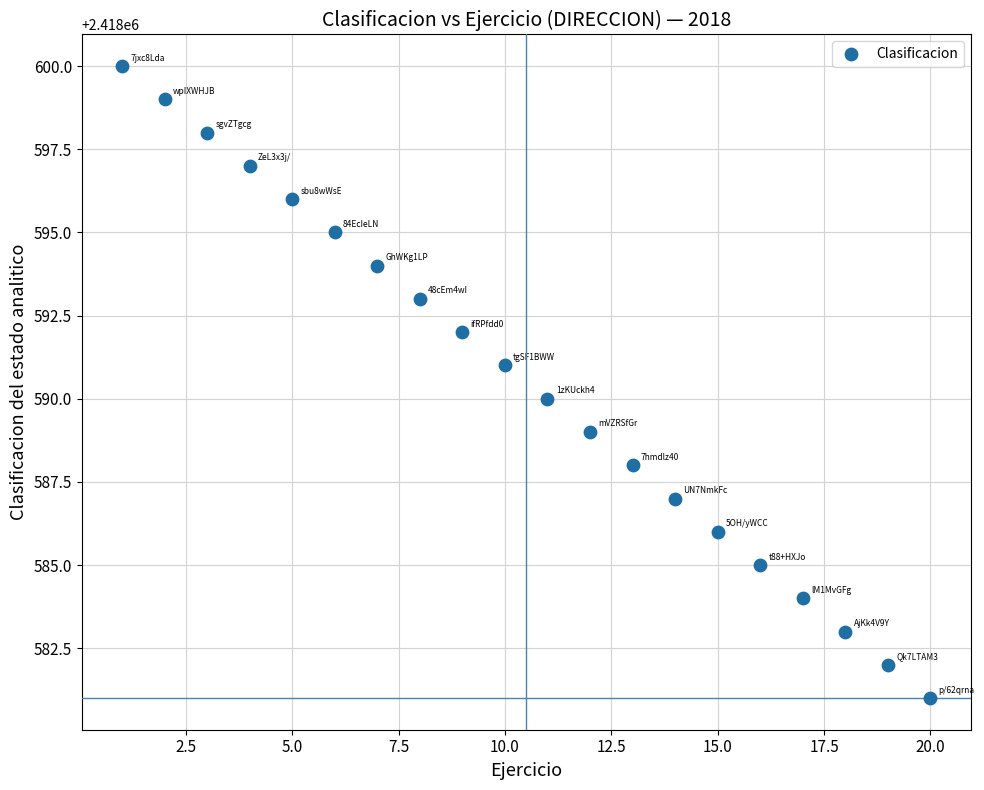

What is the range of Y values (max minus min)?

19